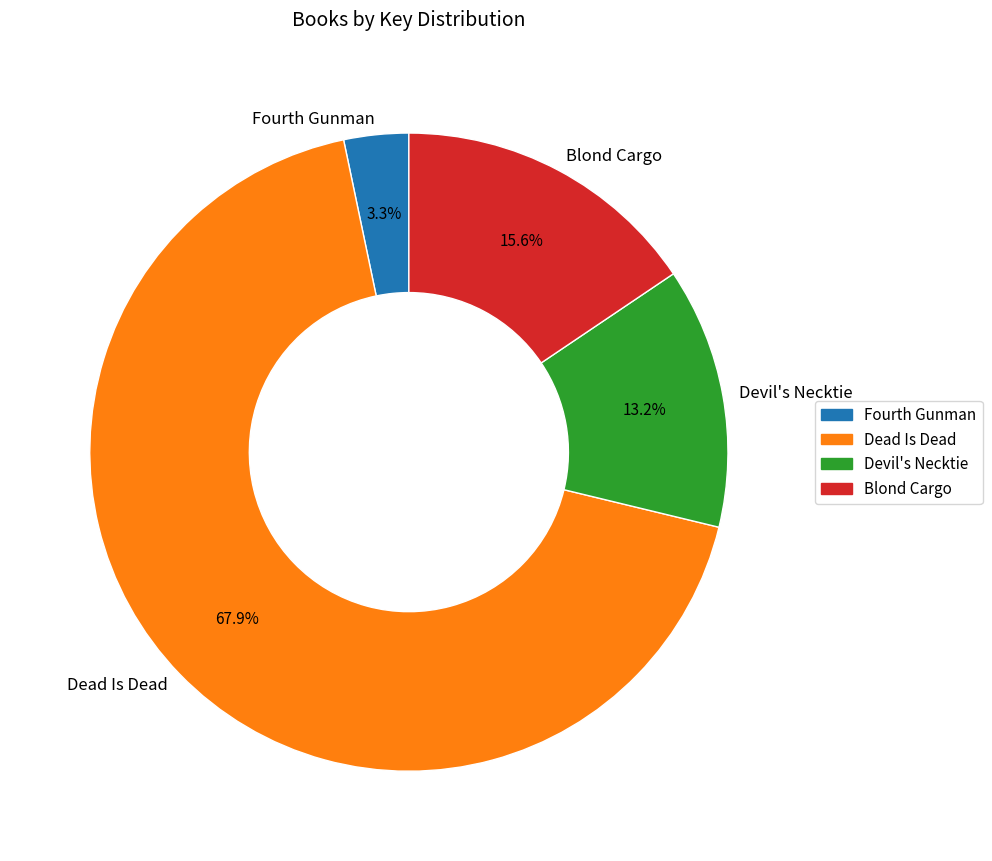

Combined, what portion of the pie is Devil's Necktie and Fourth Gunman?

16.5%